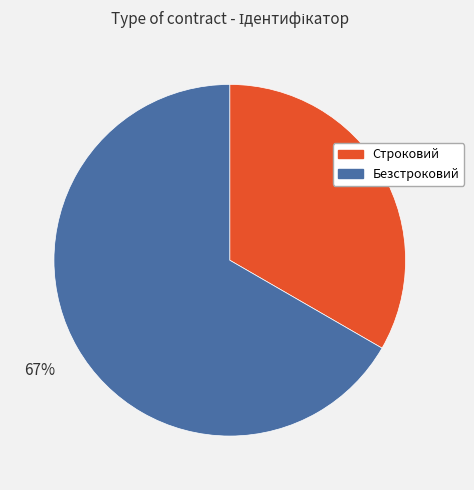

Do Строковий and Безстроковий together represent more than half of the pie?

Yes